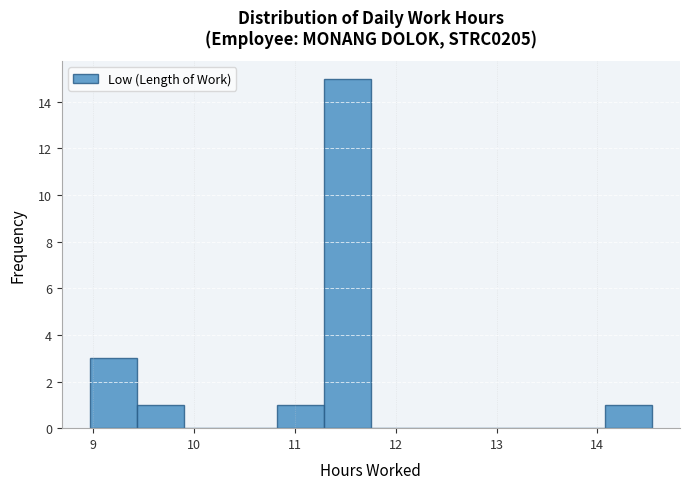

Which range on the x-axis has the tallest bar?

11.3 to 11.8